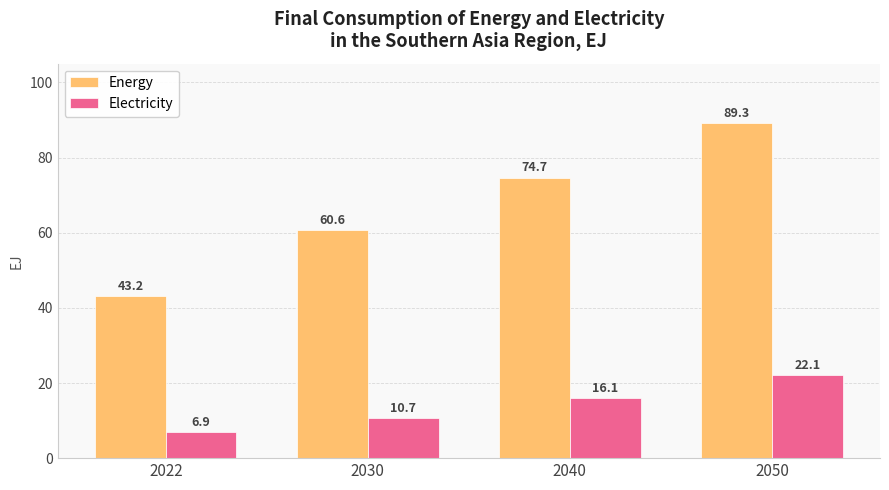

Reading right to left, what are all the values shown in this chart?

Energy: 2050=89.3	2040=74.7	2030=60.6	2022=43.2
Electricity: 2050=22.1	2040=16.1	2030=10.7	2022=6.9